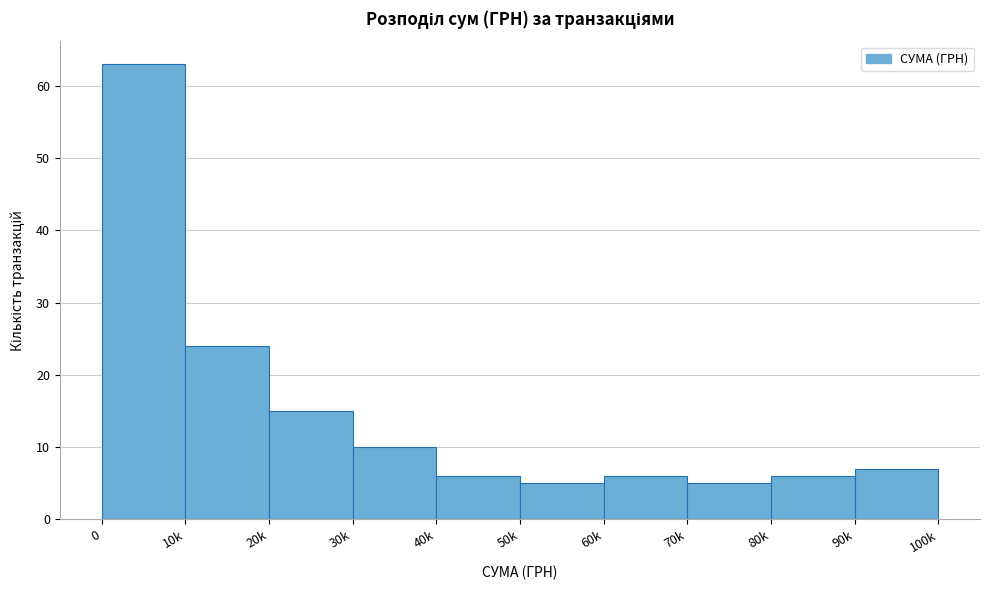

Reading left to right, what are all the values shown in this chart?

0=63	10k=24	20k=15	30k=10	40k=6	50k=5	60k=6	70k=5	80k=6	90k=7